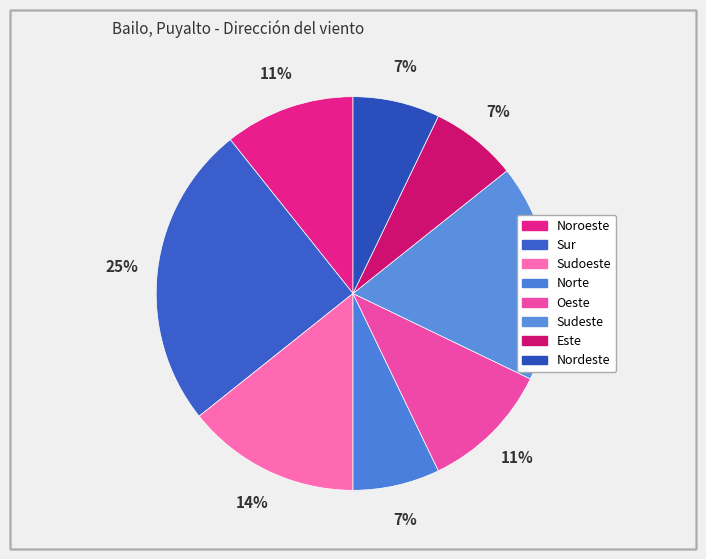

What percentage is NOT represented by Oeste?

89.3%